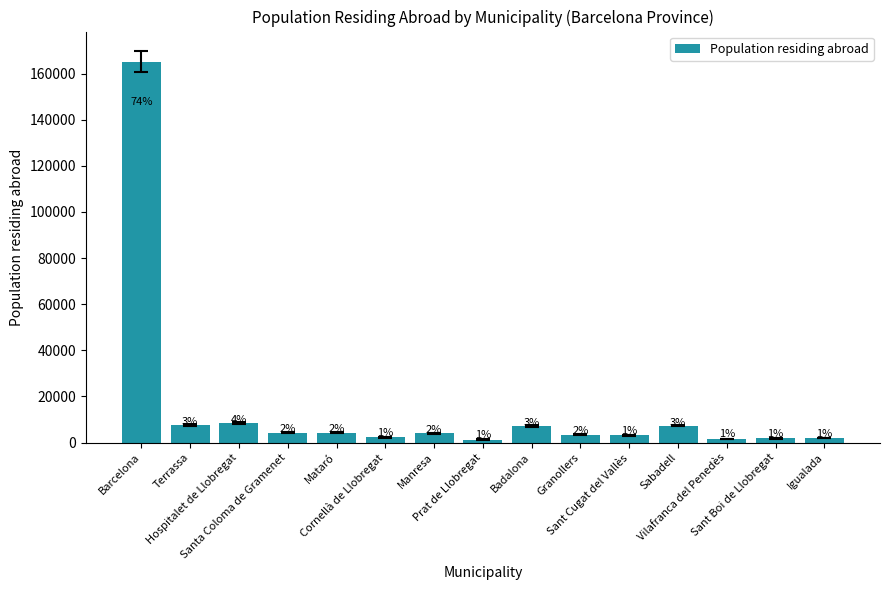

Does the chart contain stacked bars?

No